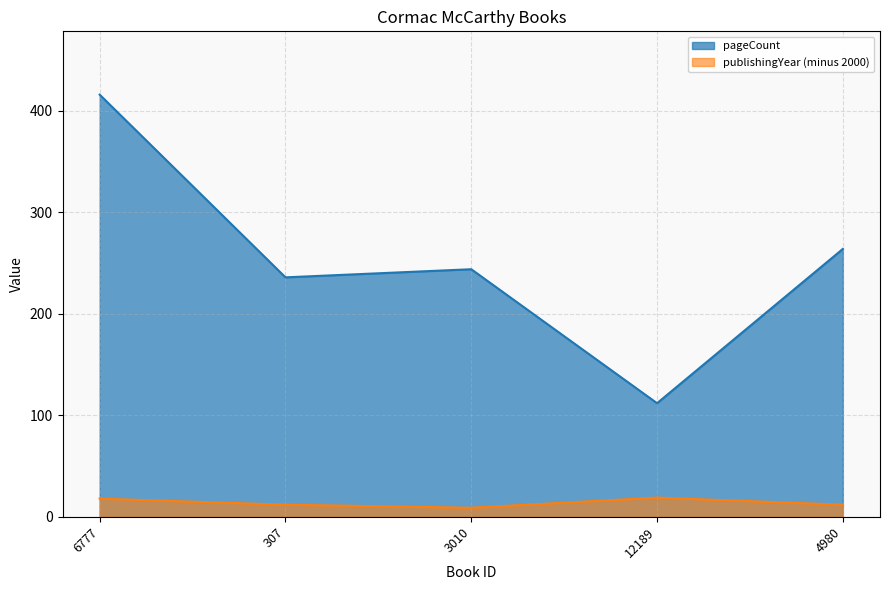

Rank the series at 307 from highest to lowest value.

pageCount, publishingYear (minus 2000)